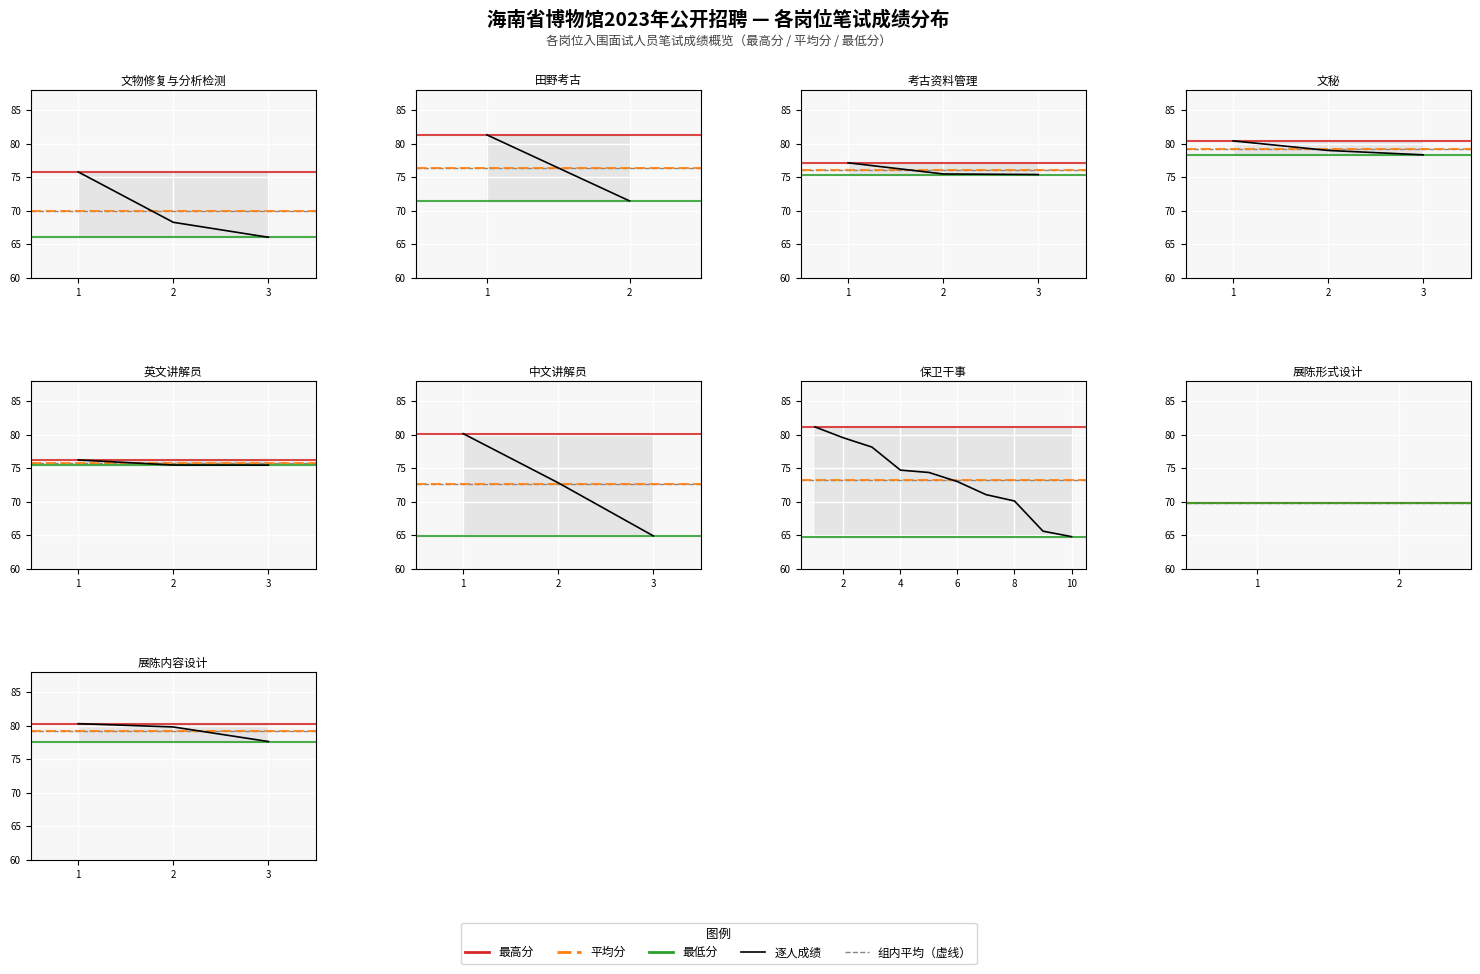

Approximately how many times larger is the value at 1 compared to 2?

1.0